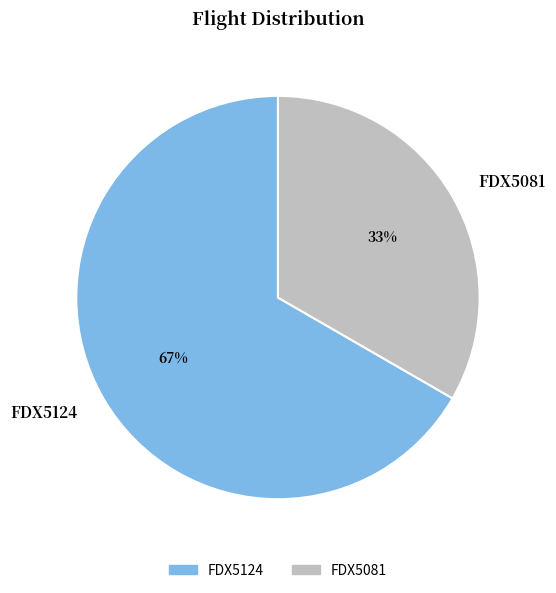

Which slice is the smallest?

FDX5081